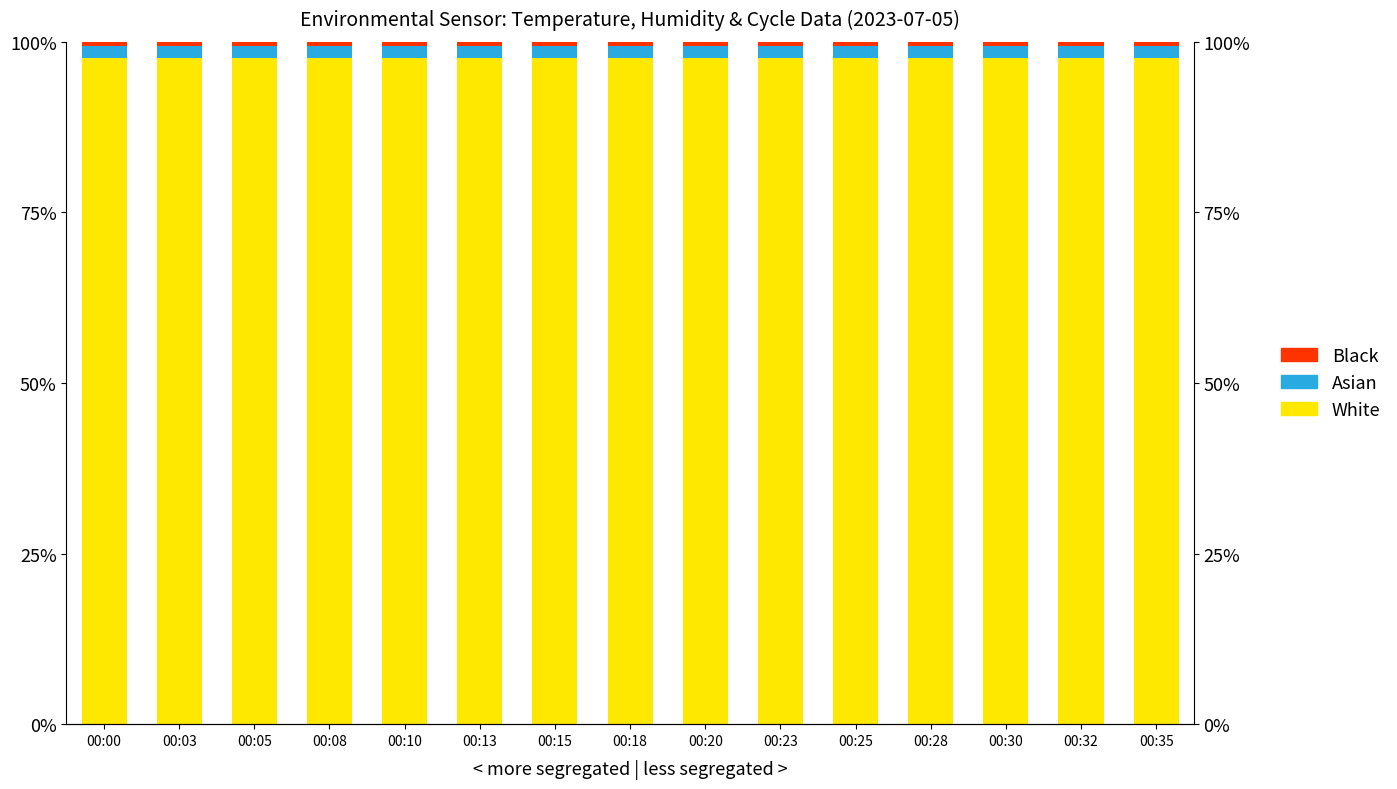

Rank the series at 00:35 from highest to lowest value.

White, Asian, Black